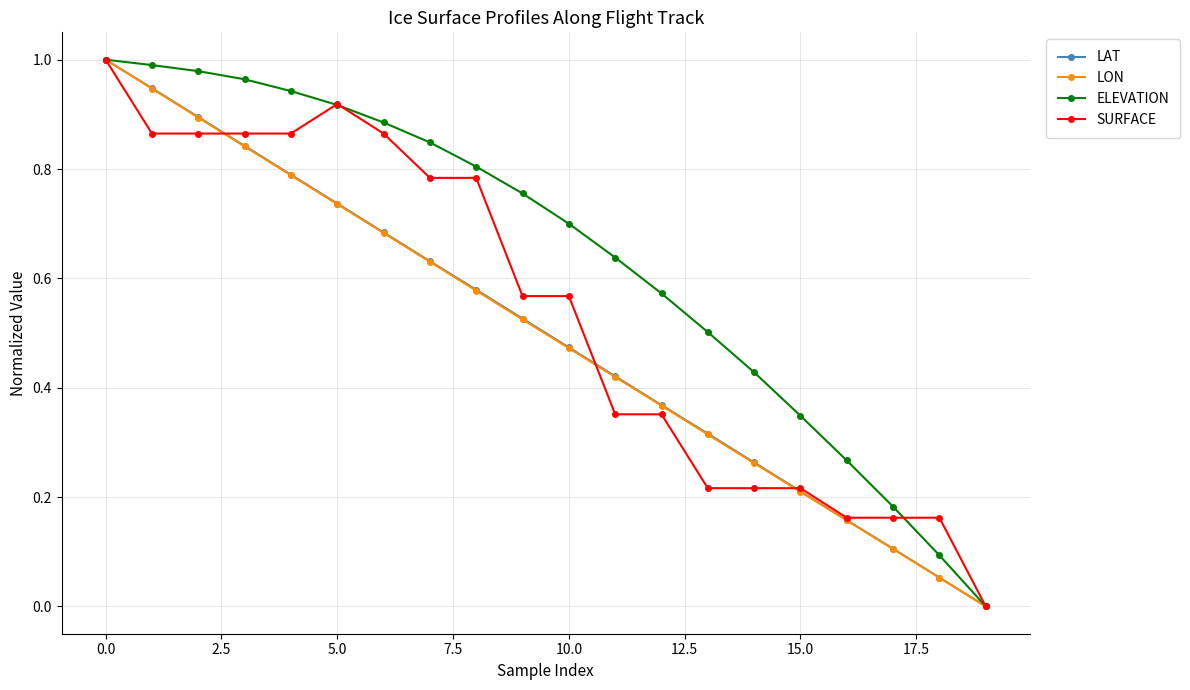

How many values in SURFACE are above zero?

19